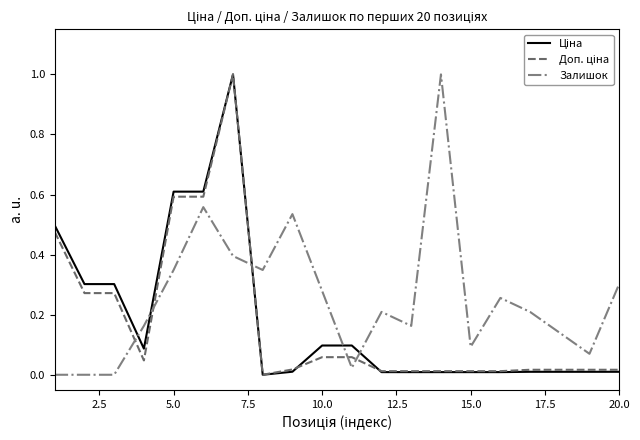

What is the greatest value displayed?

1.0